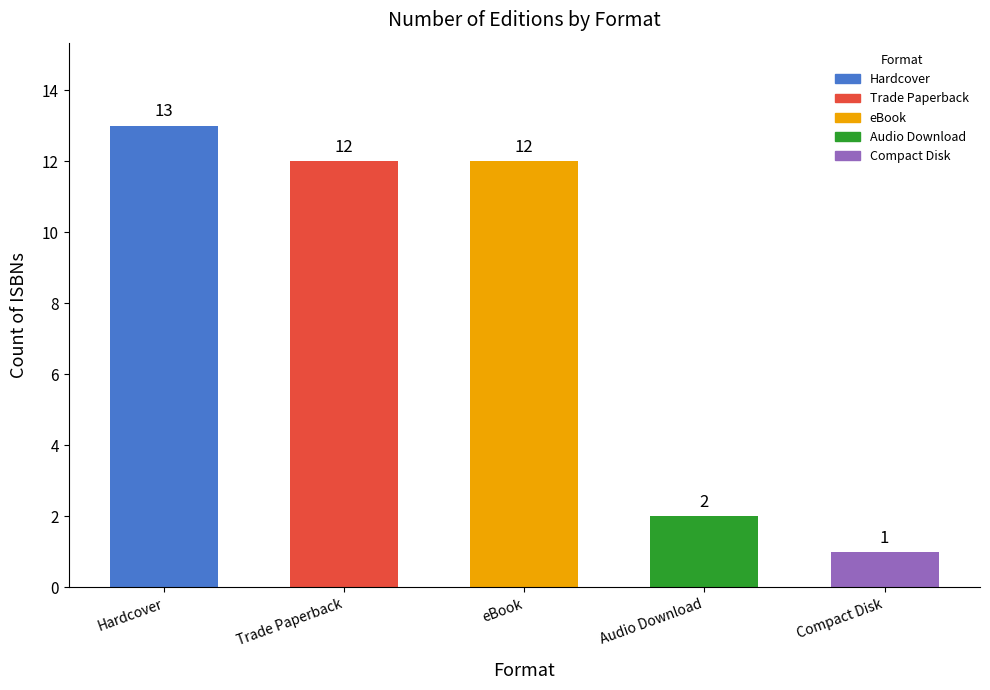

Reading left to right, transcribe all the data shown in this chart.

13	12	12	2	1